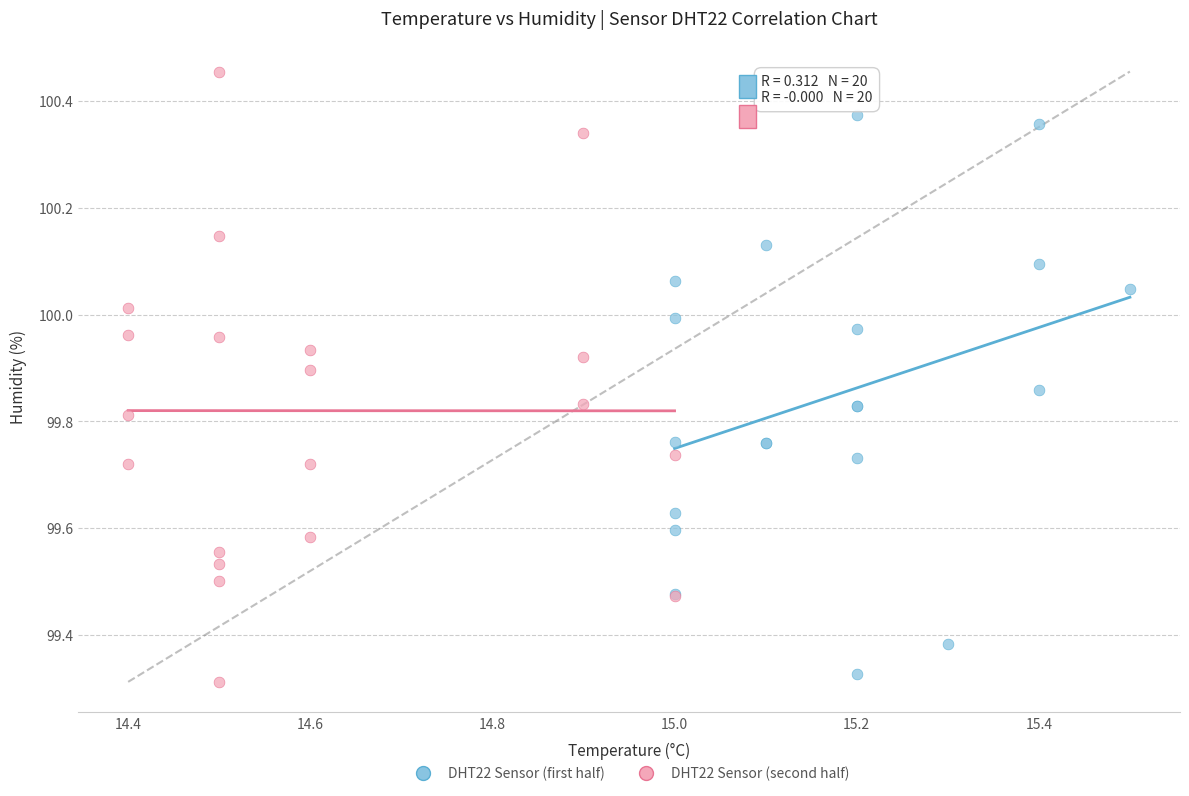

Which series reaches the minimum Y coordinate?

DHT22 Sensor (second half)